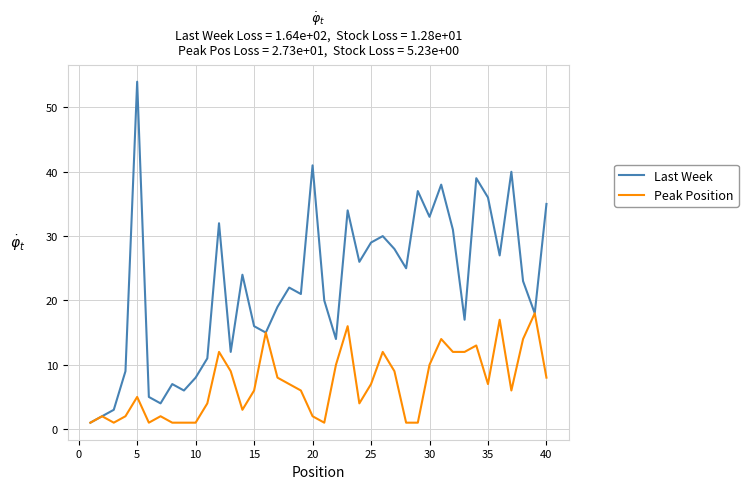

List the series in order of their peak value, lowest first.

Peak Position, Last Week